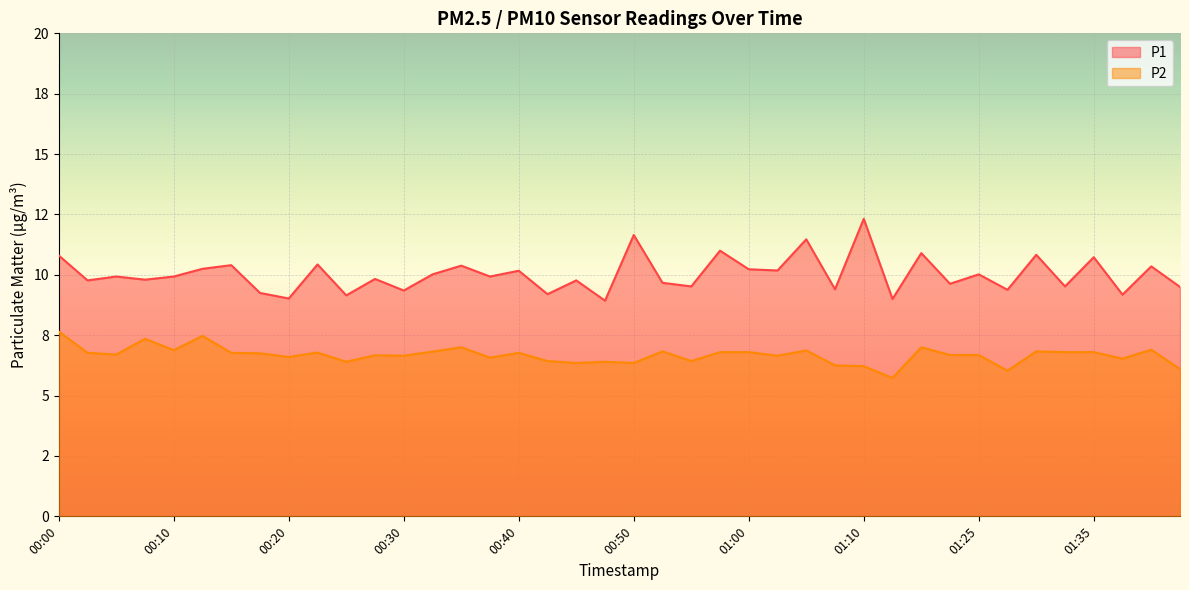

At which label is P2 closest to 6?

01:27